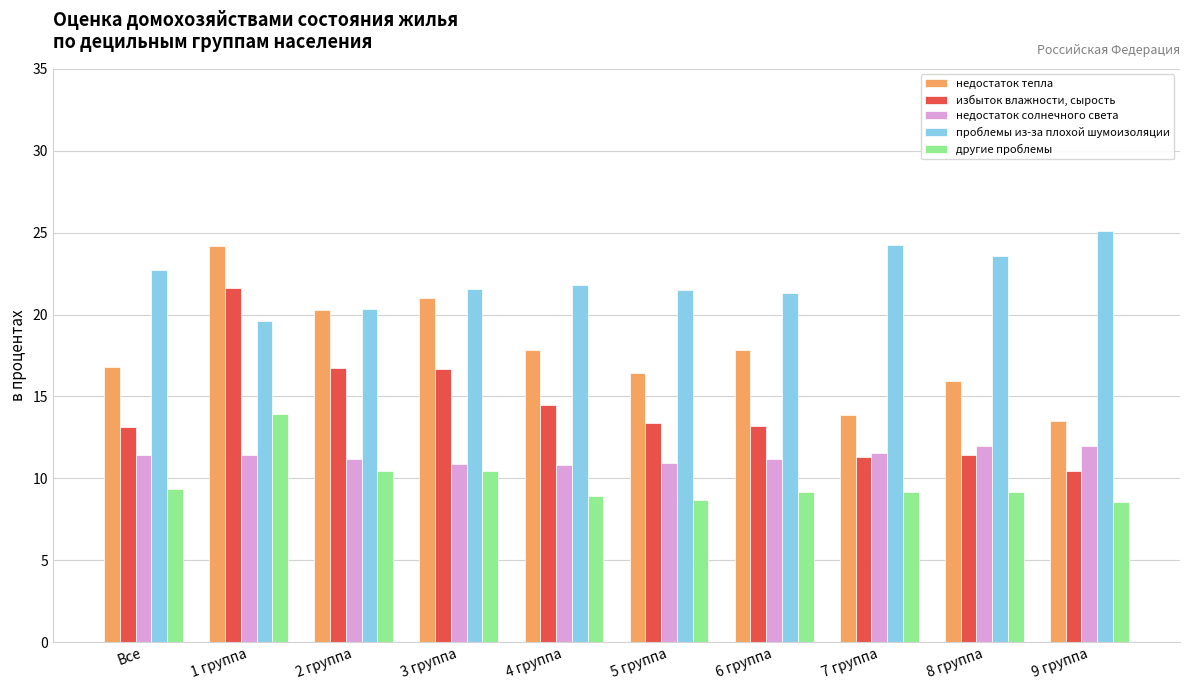

How many data points does each series have?

10